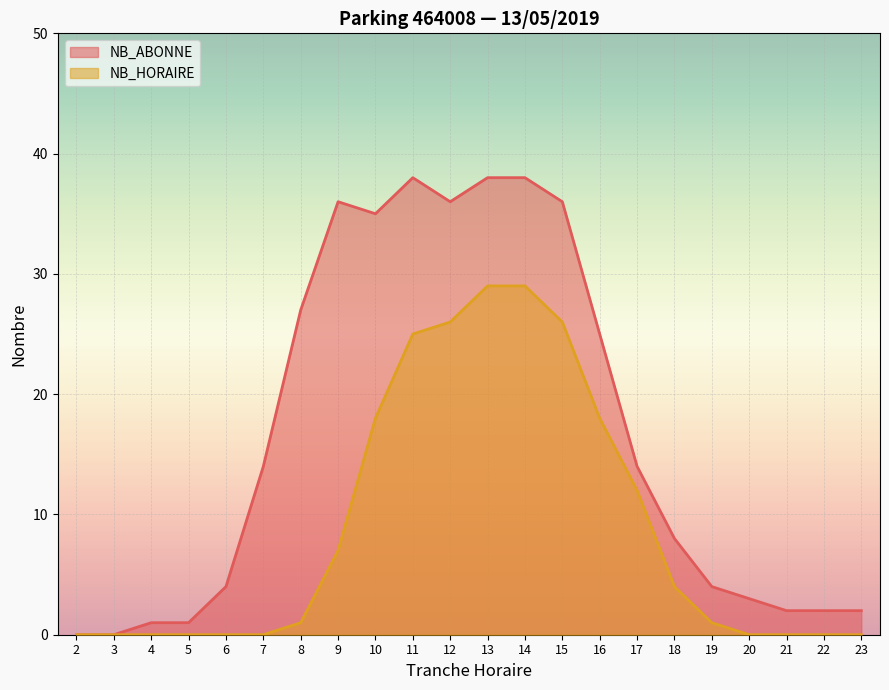

What is the value of the NB_ABONNE point at the 11th from the left?

36